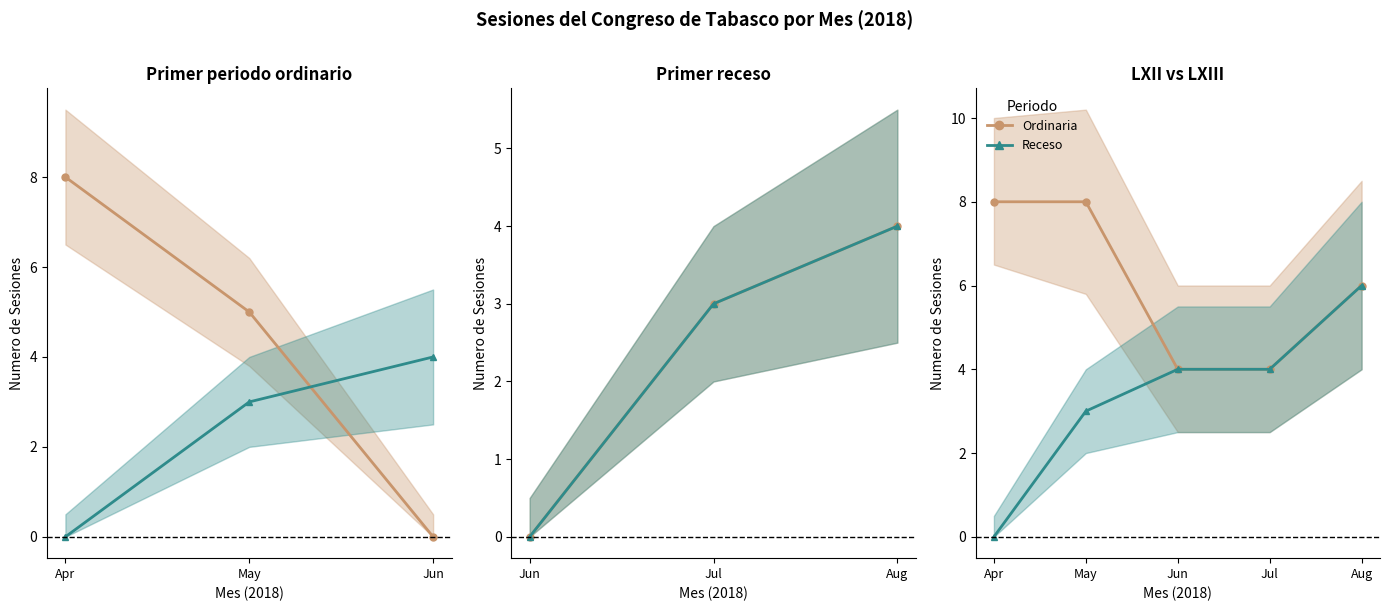

Rank the series by their maximum value, from highest to lowest.

Ordinaria, Receso